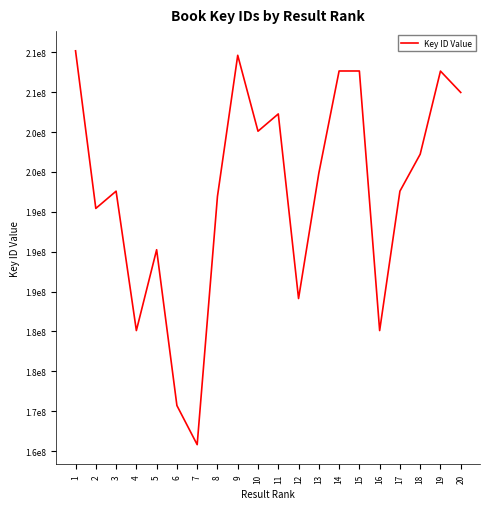

At which label does the data first exceed 199838187?

1